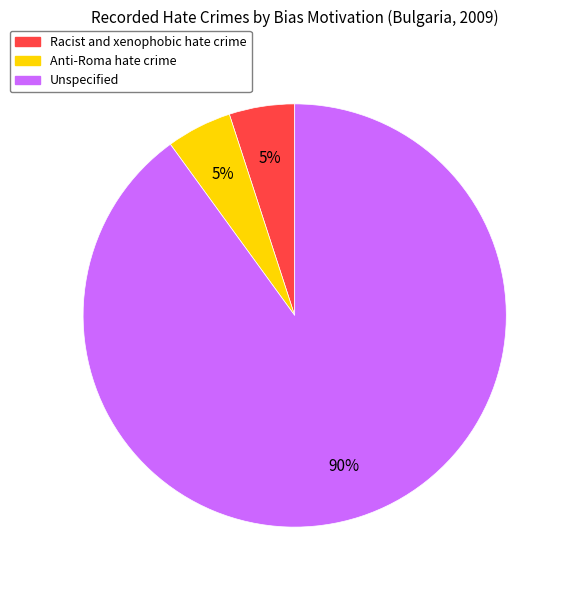

Is the sum of Anti-Roma hate crime and Racist and xenophobic hate crime greater than half?

No